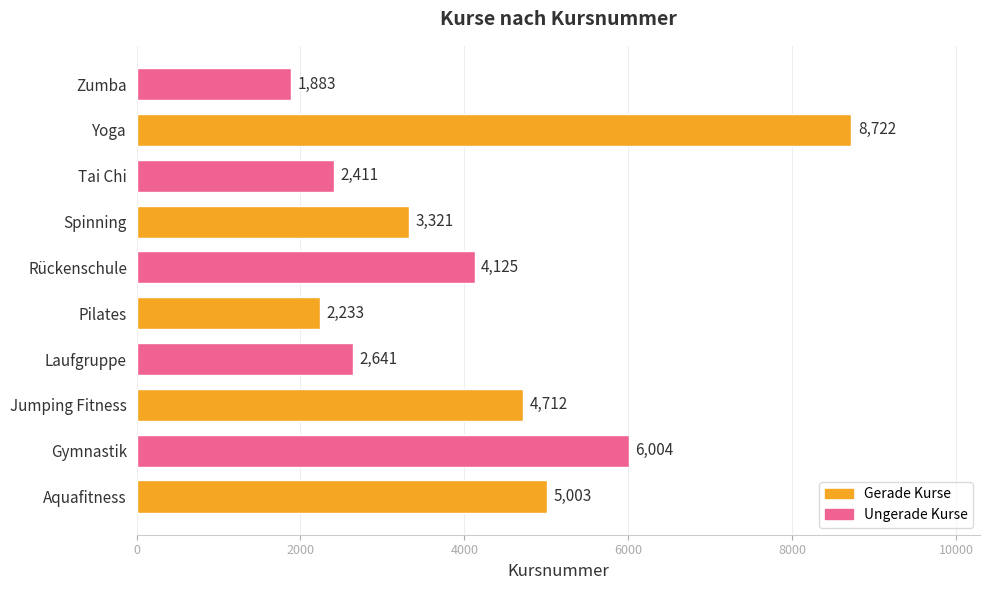

What is the change in value from Spinning to Tai Chi?

-910